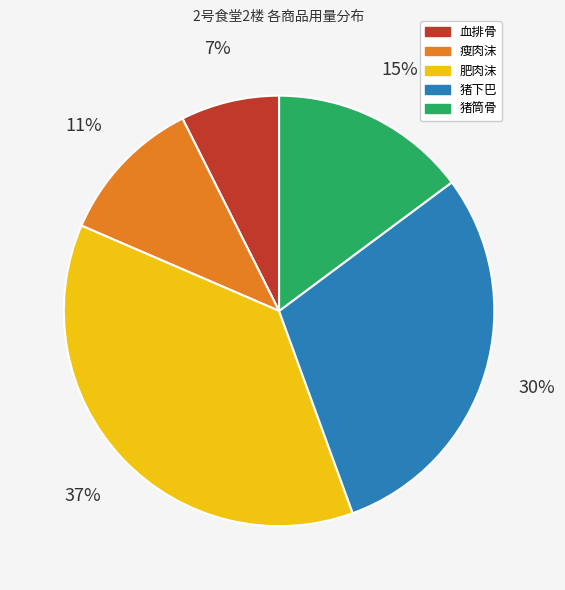

How many slices are in this pie chart?

5